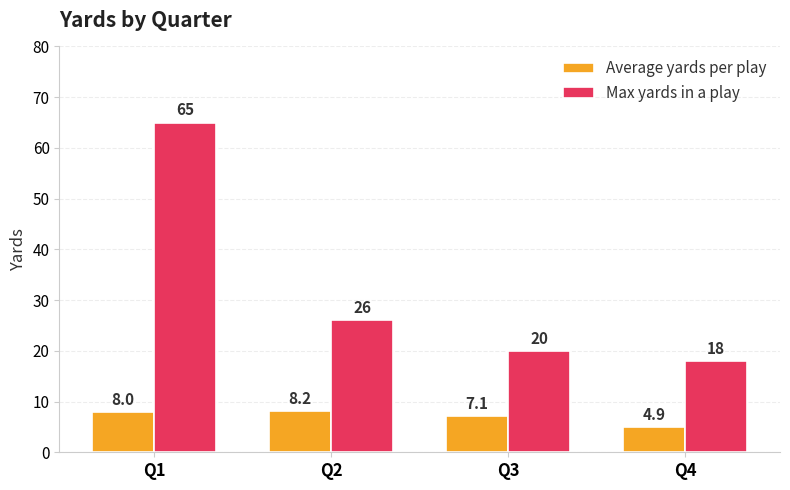

How many data points does each series have?

4